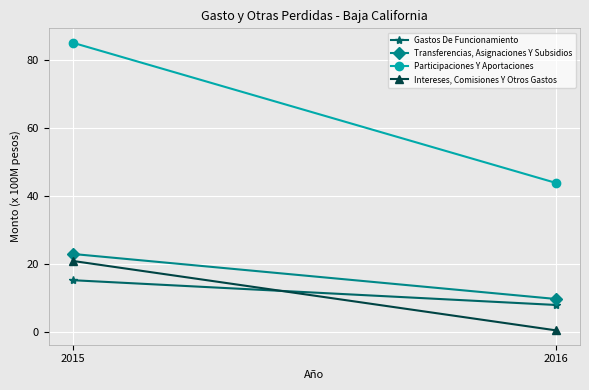

Rank the series at 2016 from highest to lowest value.

Participaciones Y Aportaciones, Transferencias, Asignaciones Y Subsidios, Gastos De Funcionamiento, Intereses, Comisiones Y Otros Gastos